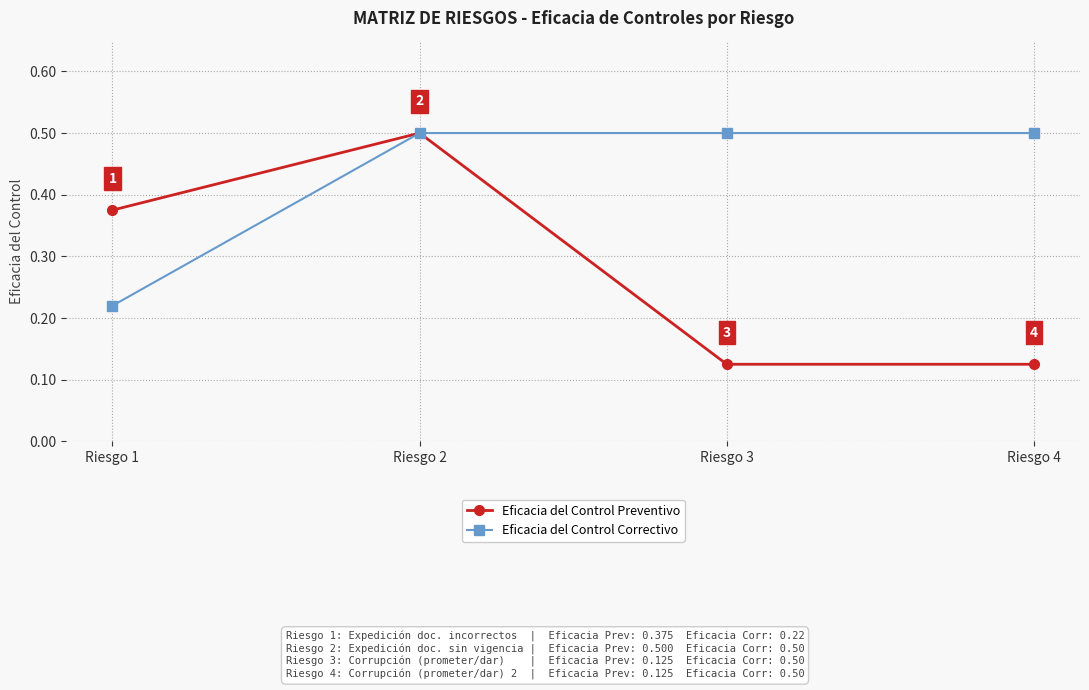

True or false: Eficacia del Control Correctivo has a value of 0.5 at Riesgo 3.

True